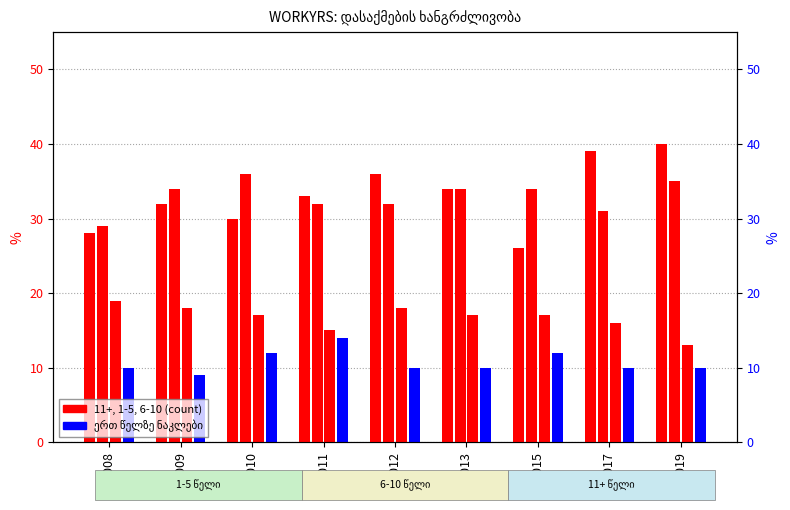

At which category does the chart reach its peak across all series?

2011